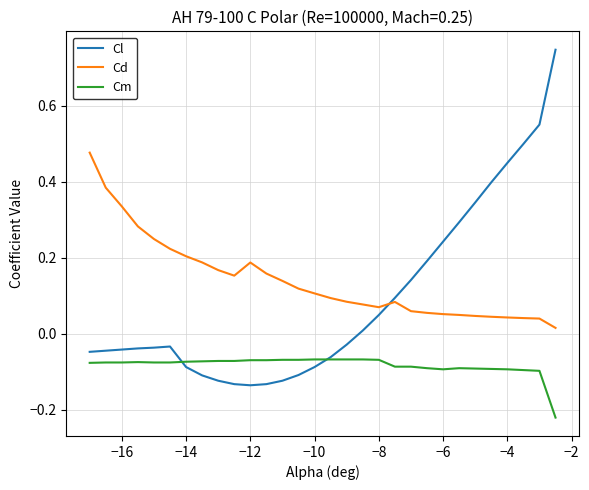

List the series in order of their overall mean, highest first.

Cd, Cl, Cm